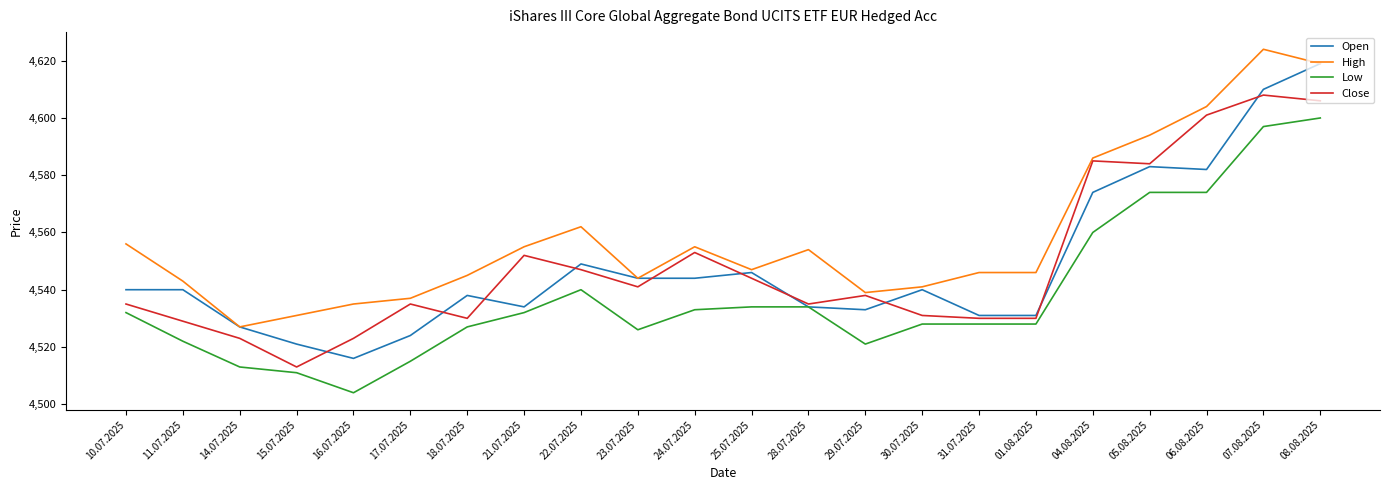

How many lines are shown in the chart?

4